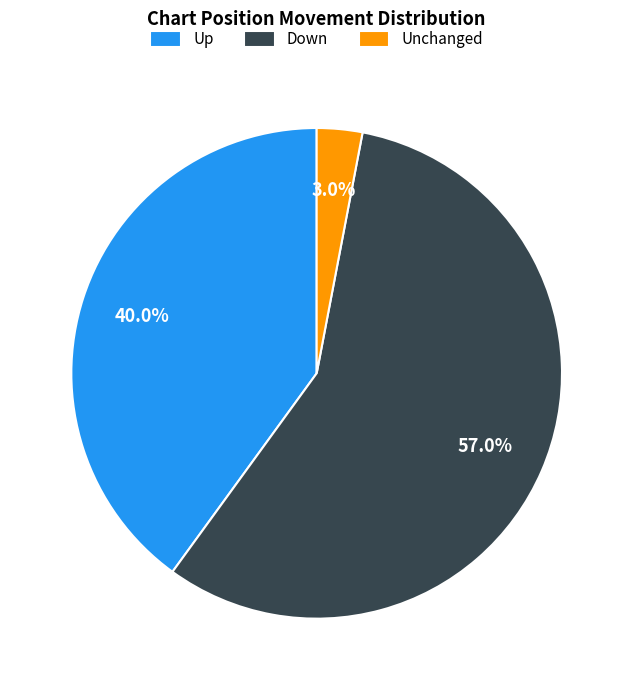

Is there a majority slice in this chart?

Yes